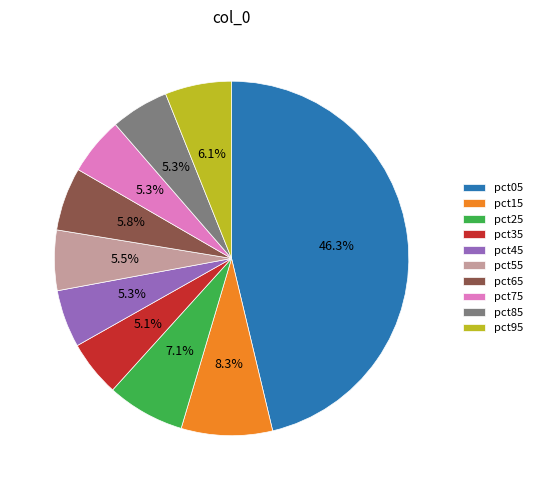

Does pct05 represent more than half of the total?

No